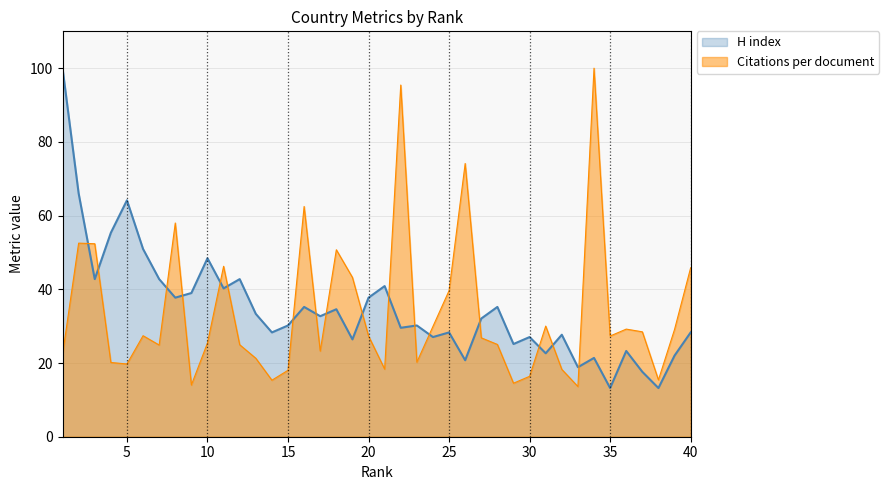

What is the value of the H index point at the 29th from the left?

25.2